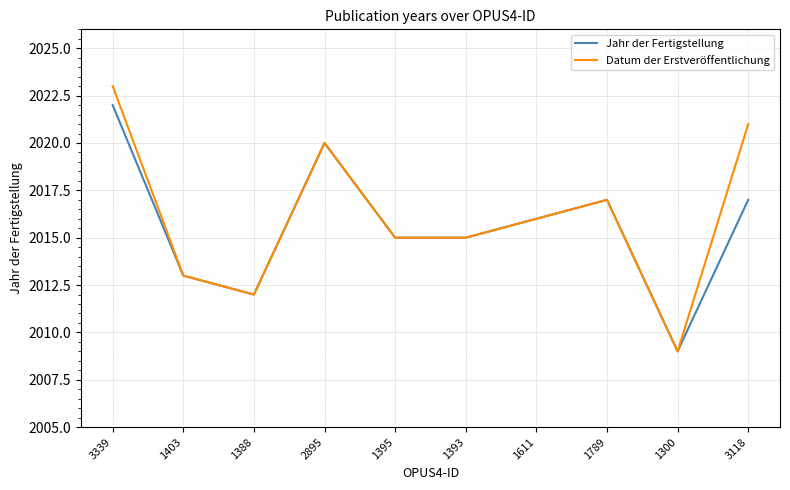

Which series has the widest spread of values?

Datum der Erstveröffentlichung